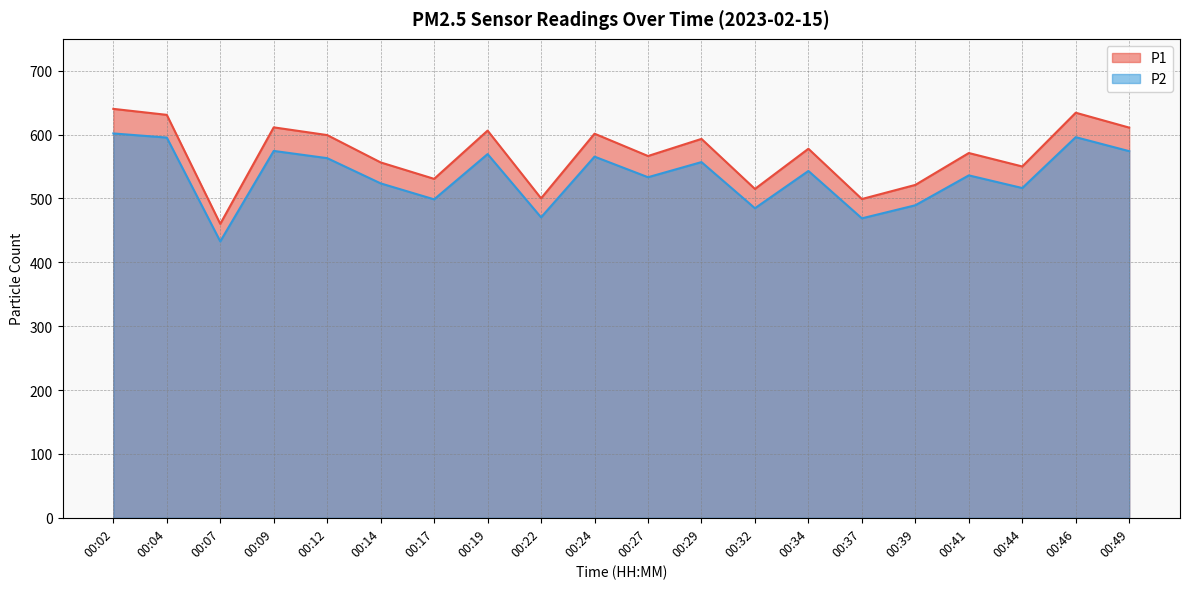

Rank the categories by P2 value from lowest to highest.

00:07, 00:37, 00:22, 00:32, 00:39, 00:17, 00:44, 00:14, 00:27, 00:41, 00:34, 00:29, 00:12, 00:24, 00:19, 00:49, 00:09, 00:04, 00:46, 00:02